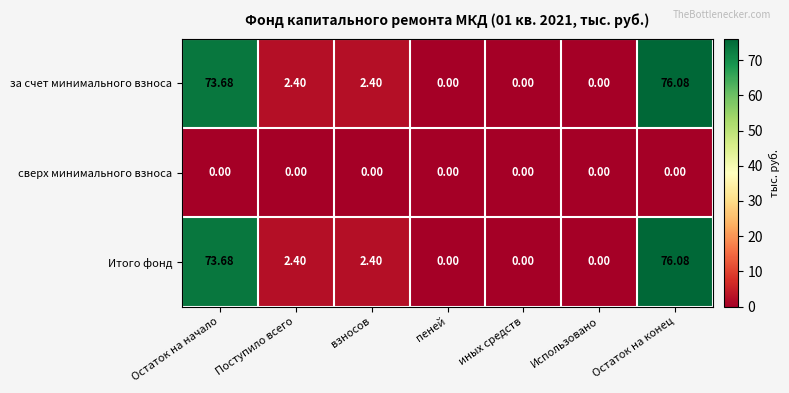

At which category does the chart reach its peak across all series?

Остаток на конец